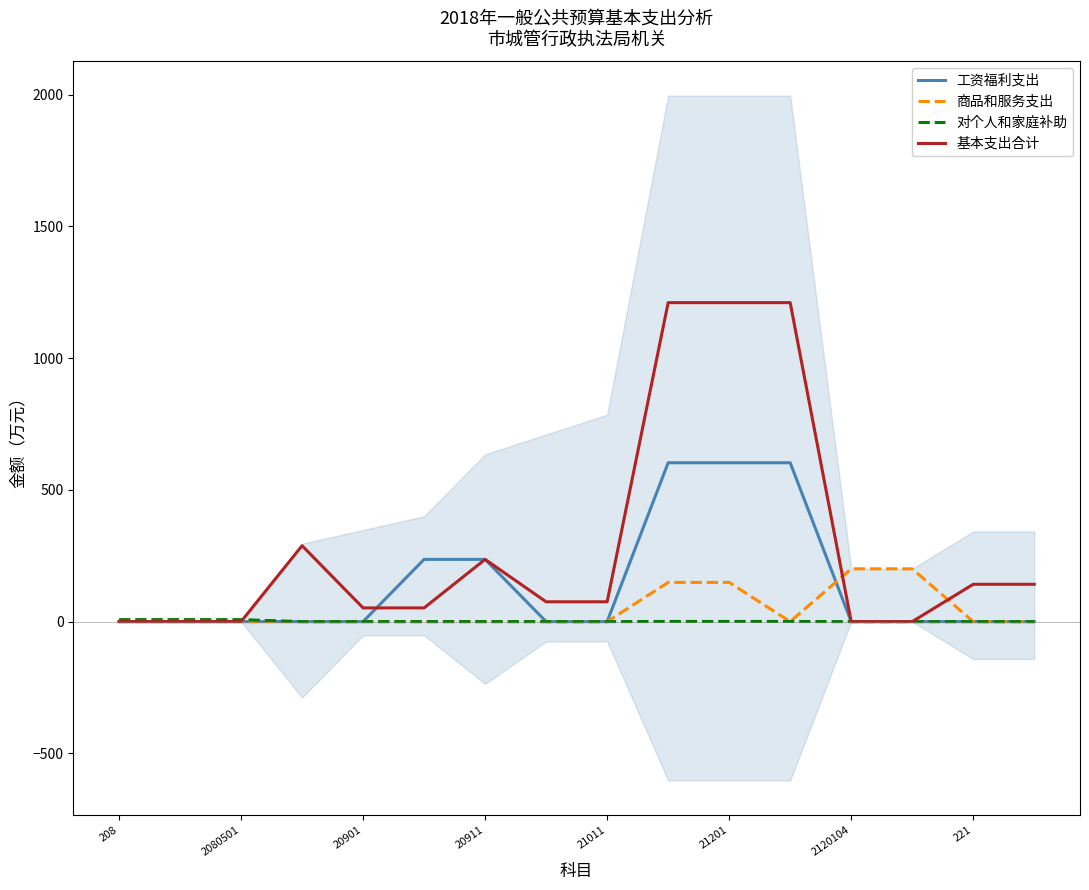

Read the 基本支出合计 value at 221.

141.7